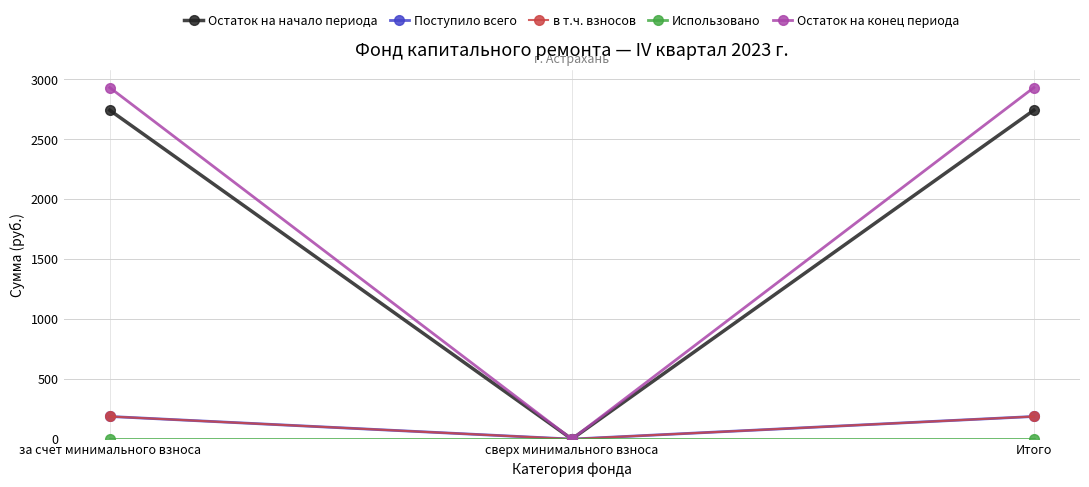

Read the Остаток на начало периода value at за счет минимального взноса.

2743.2